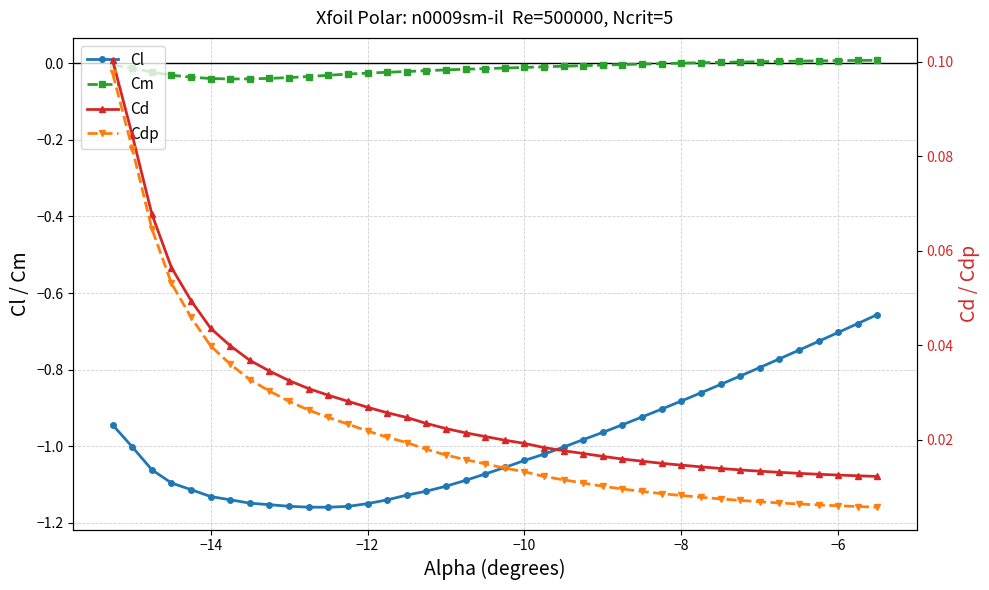

List the series in order of their peak value, lowest first.

Cl, Cm, Cdp, Cd